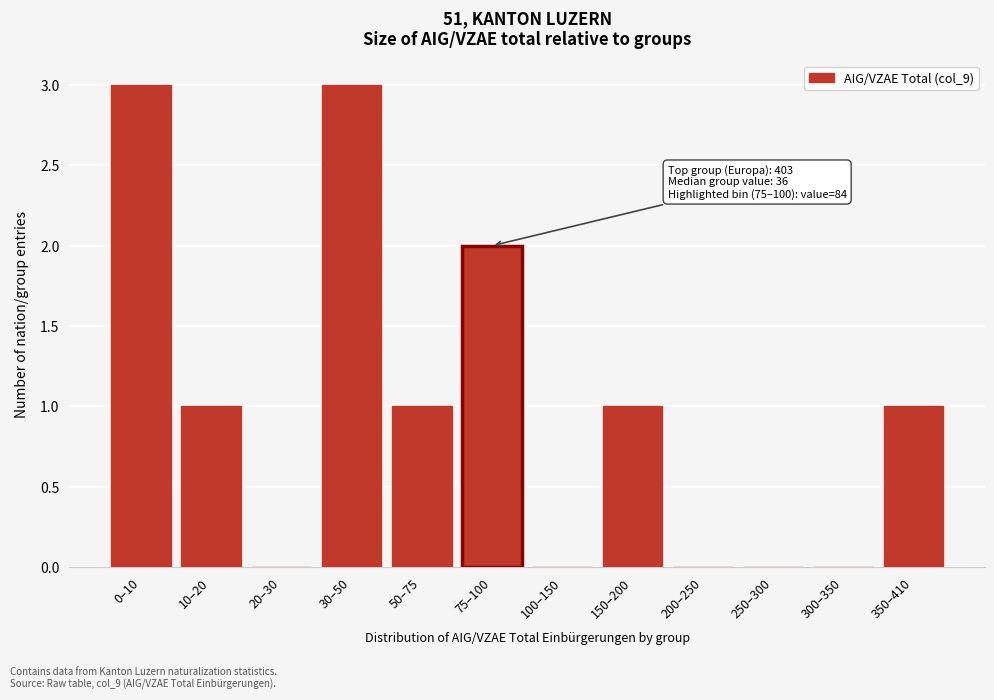

Reading right to left, extract all data points from this chart.

350–410=1	300–350=0	250–300=0	200–250=0	150–200=1	100–150=0	75–100=2	50–75=1	30–50=3	20–30=0	10–20=1	0–10=3